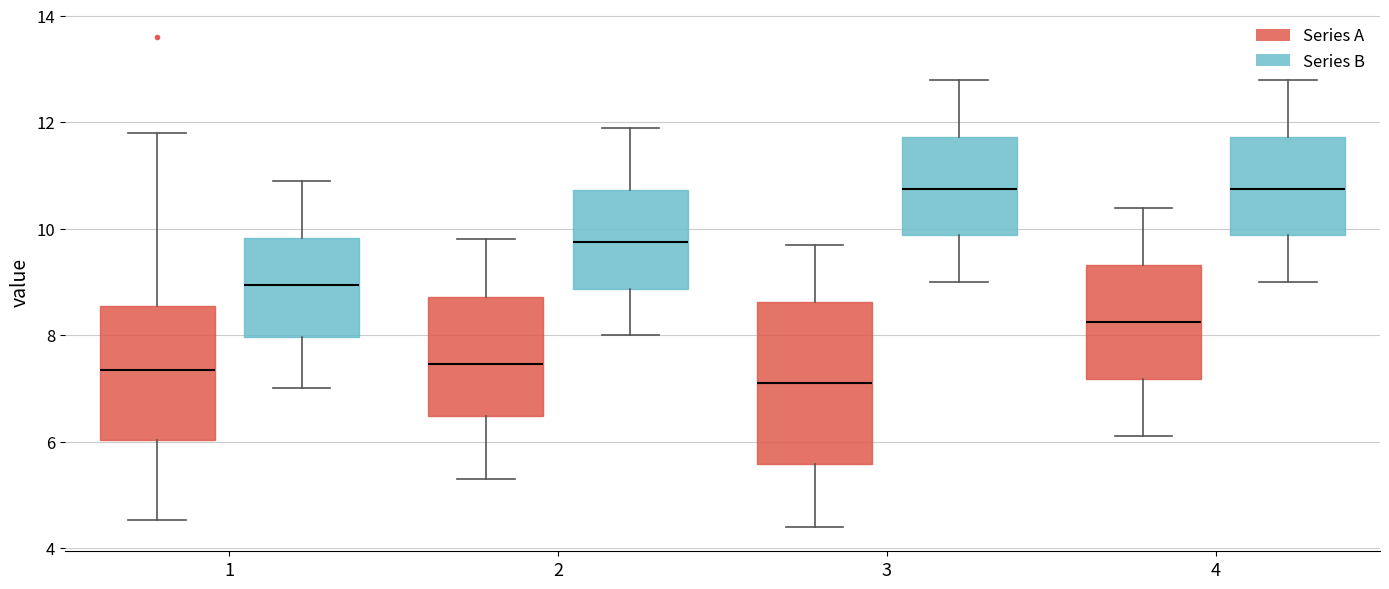

Reading left to right, read every box against the y-axis: the position of its median line, the range the box covers, and the ends of its whiskers. The values are not printed on the chart, so give them approximately, as read against the axis.

1 (Series A): median 7.4, box 6.0 to 8.6, whiskers 4.6 to 11.8
1 (Series B): median 9.0, box 8.0 to 9.8, whiskers 7.0 to 11.0
2 (Series A): median 7.4, box 6.4 to 8.8, whiskers 5.4 to 9.8
2 (Series B): median 9.8, box 8.8 to 10.8, whiskers 8.0 to 12.0
3 (Series A): median 7.2, box 5.6 to 8.6, whiskers 4.4 to 9.8
3 (Series B): median 10.8, box 9.8 to 11.8, whiskers 9.0 to 12.8
4 (Series A): median 8.2, box 7.2 to 9.4, whiskers 6.2 to 10.4
4 (Series B): median 10.8, box 9.8 to 11.8, whiskers 9.0 to 12.8